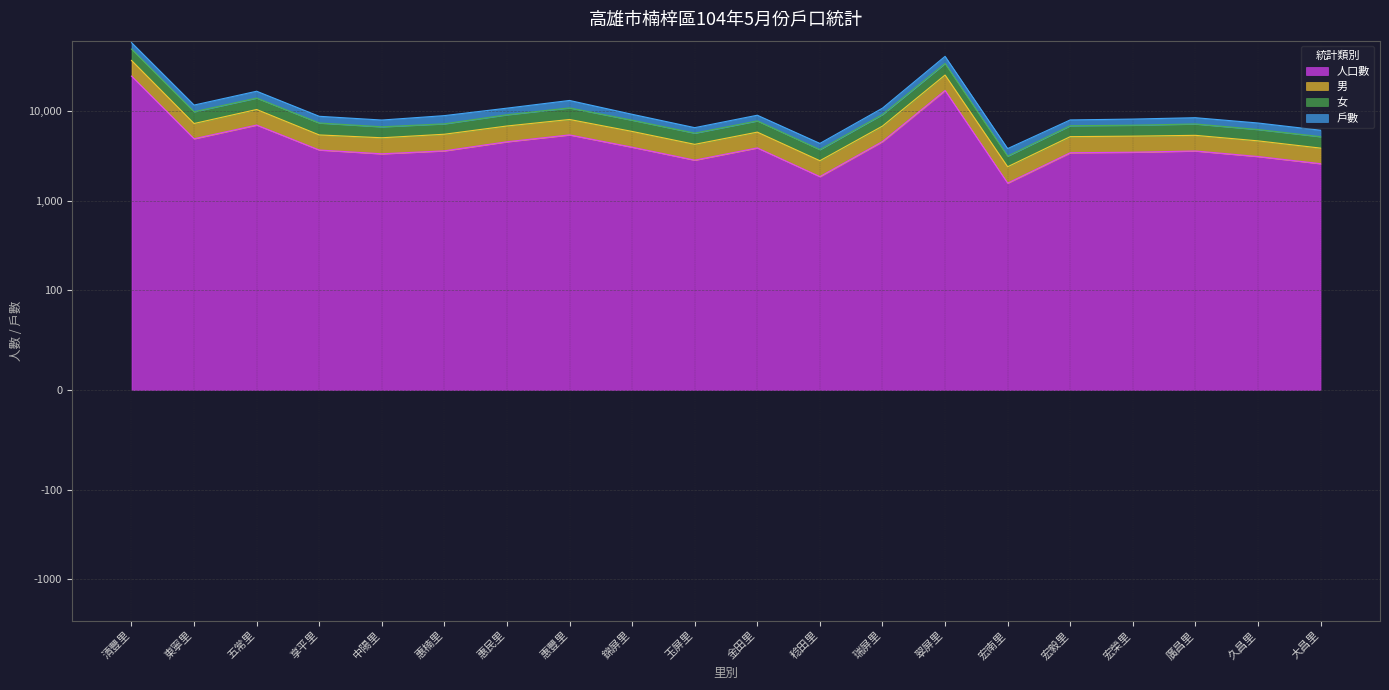

True or false: 戶數 and 人口數 intersect in this chart.

False